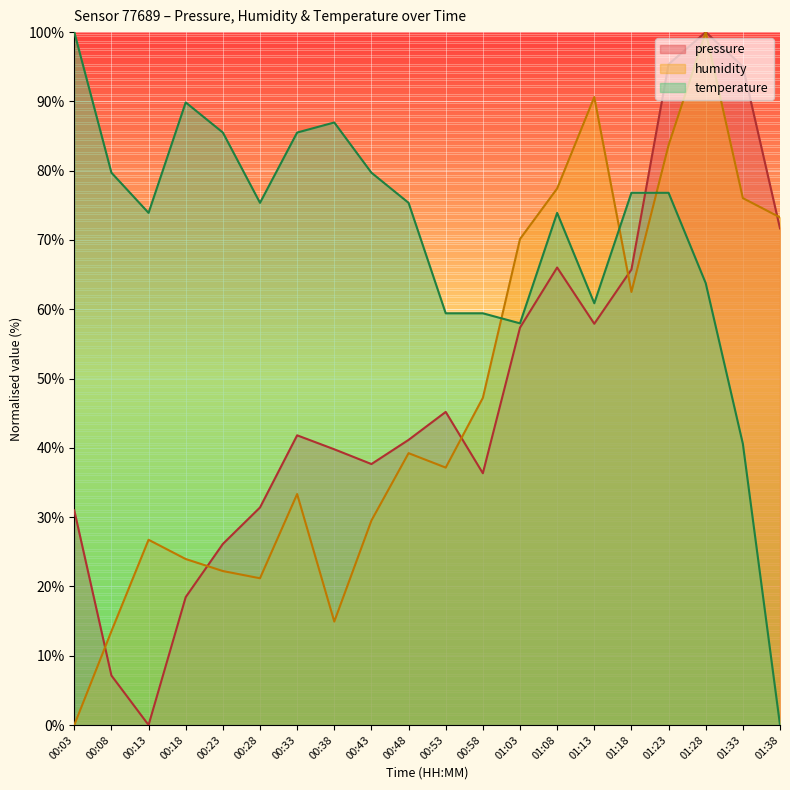

Where does the temperature series first go above 75?

00:03